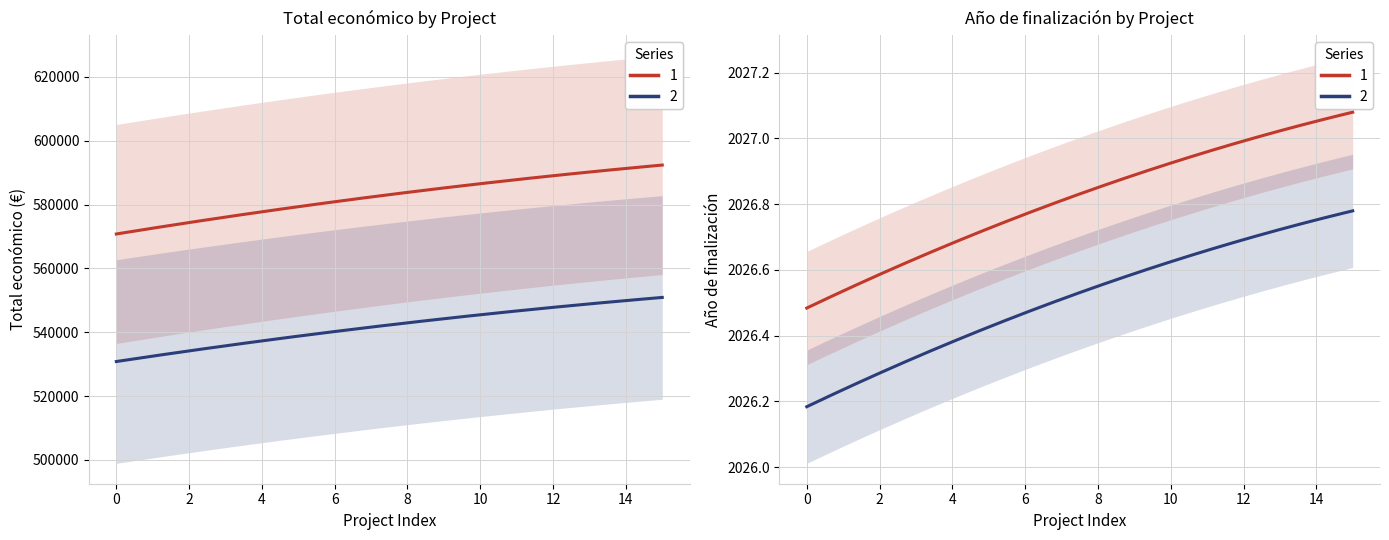

True or false: Total económico and Año de finalización intersect in this chart.

False